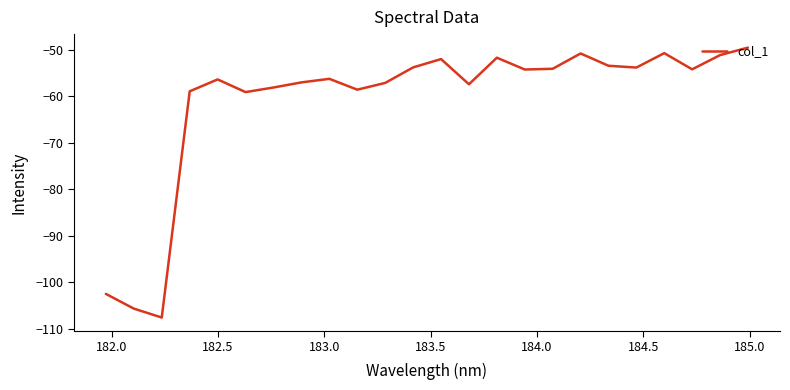

What is the difference between the maximum and minimum values?

58.2